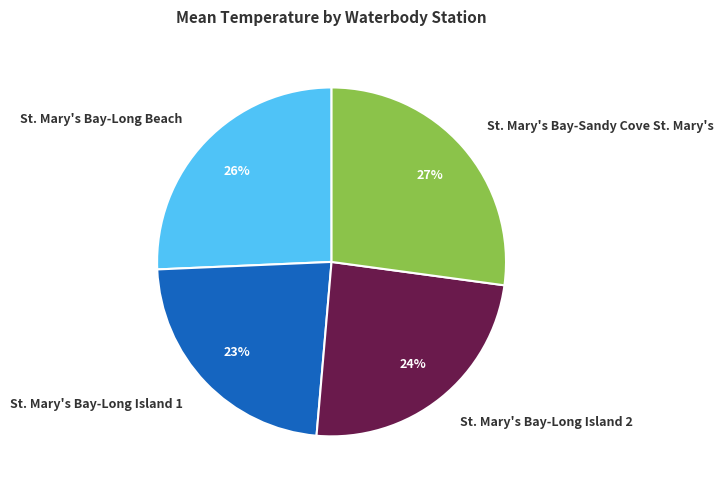

Does St. Mary's Bay-Long Beach represent more than half of the total?

No